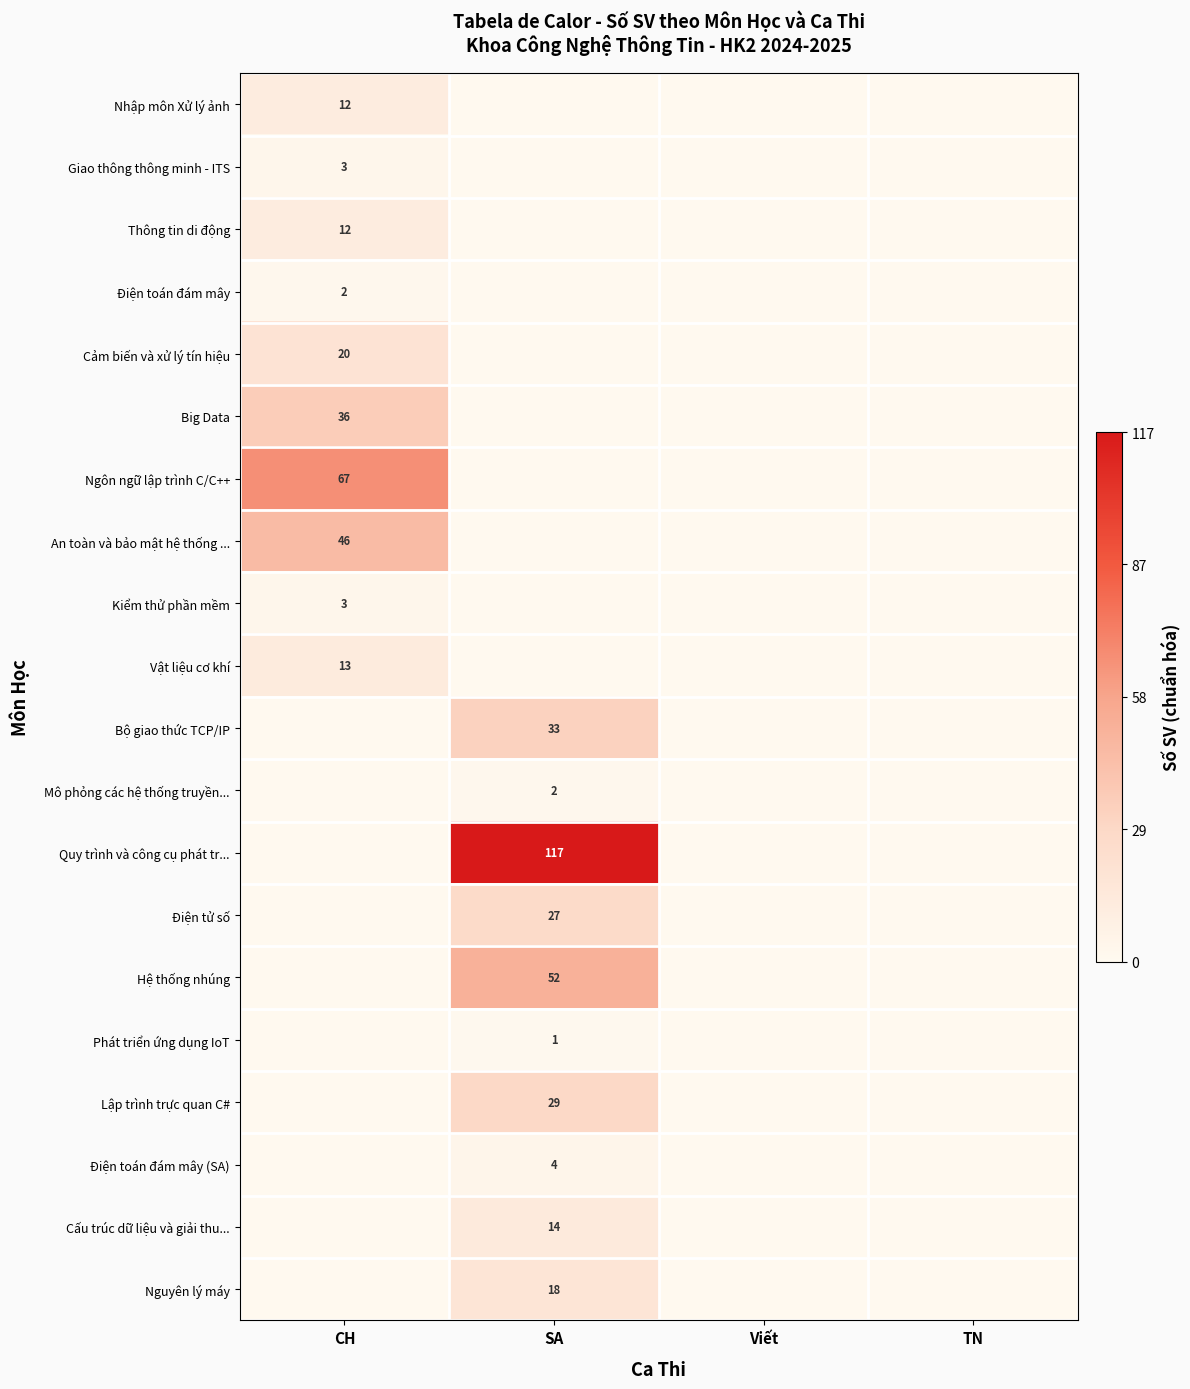

The Ngôn ngữ lập trình C/C++ series shows 67 at CH. True or false?

True